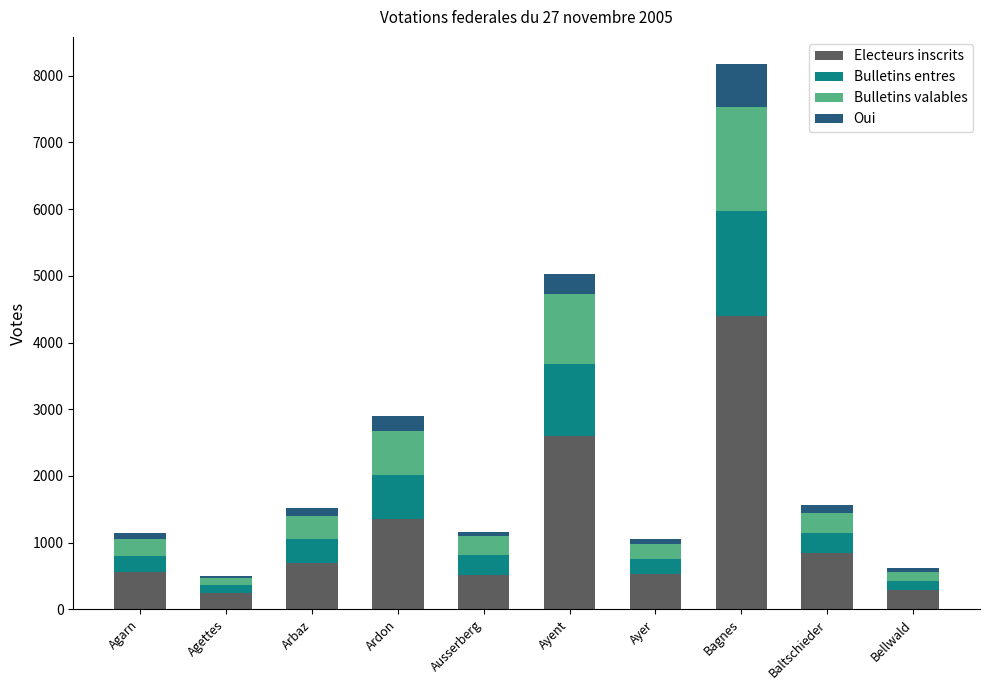

How many categories are shown in the chart?

10